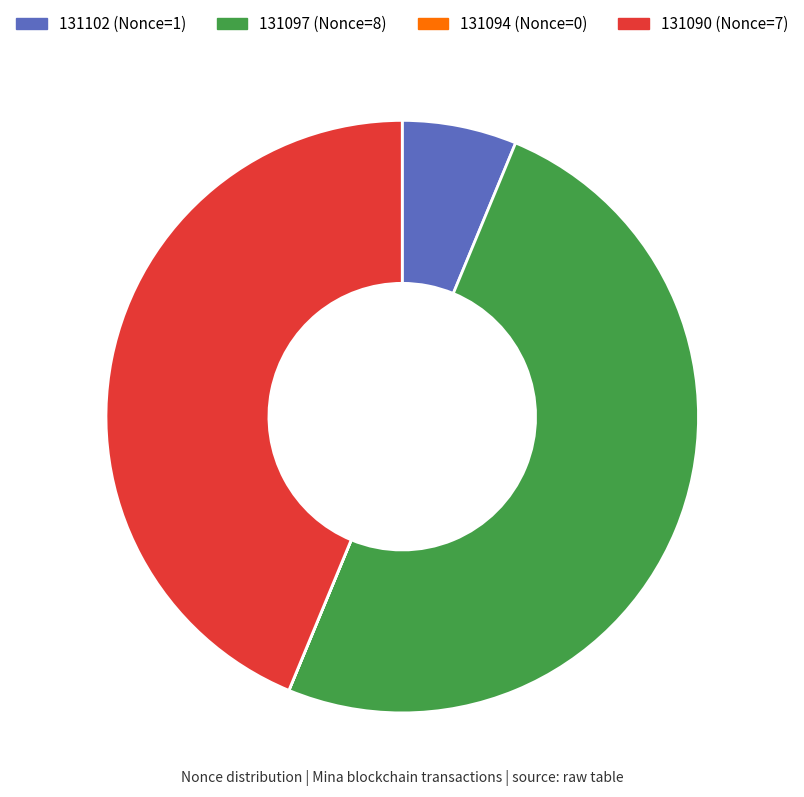

The 131102 slice represents 6% of the pie. True or false?

True